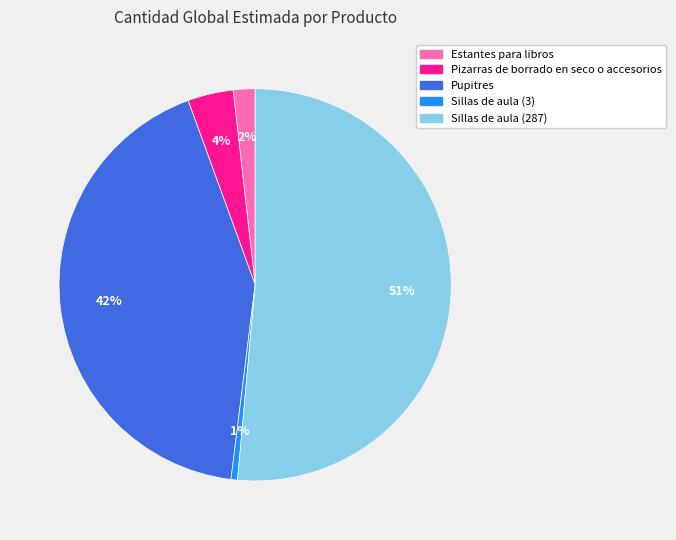

What is the ratio of the value at Pizarras de borrado en seco o accesorios to the value at Pupitres?

0.1